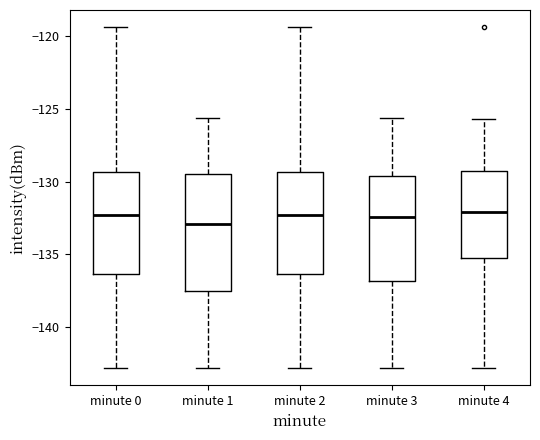

Where does the upper whisker of the box for minute 4 end on the y-axis? The values are not printed on the chart, so give them approximately, as read against the axis.

-125.5